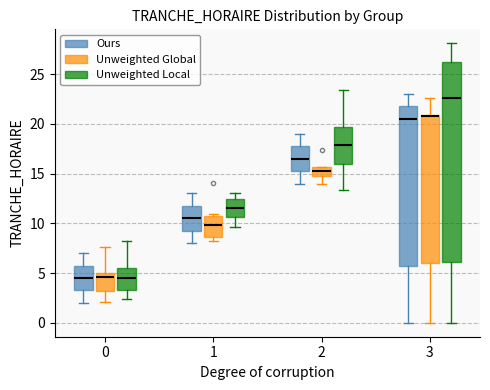

Which box is the tallest, from its lower edge to its upper edge?

3 (Unweighted Local)